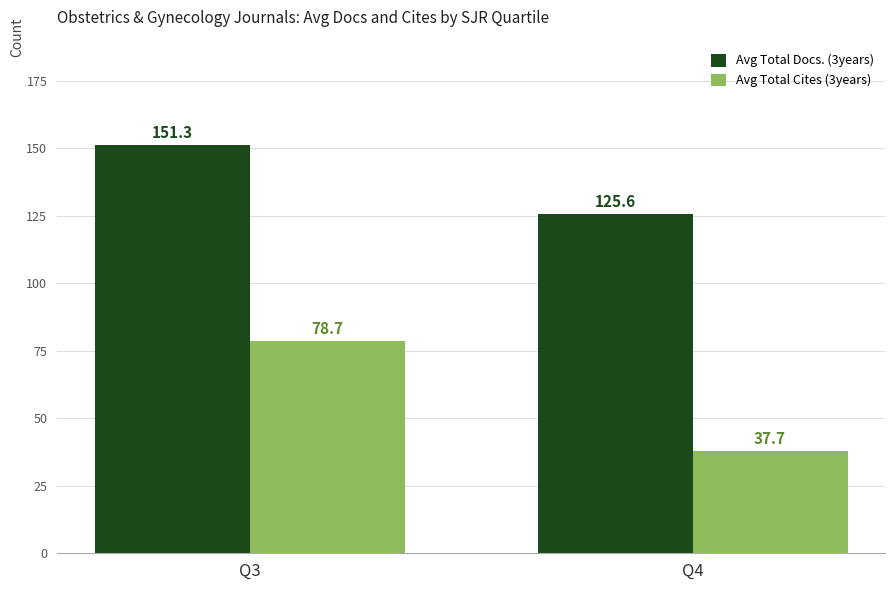

Reading left to right, extract all data points from this chart.

Avg Total Docs. (3years): Q3=151.3	Q4=125.6
Avg Total Cites (3years): Q3=78.7	Q4=37.7